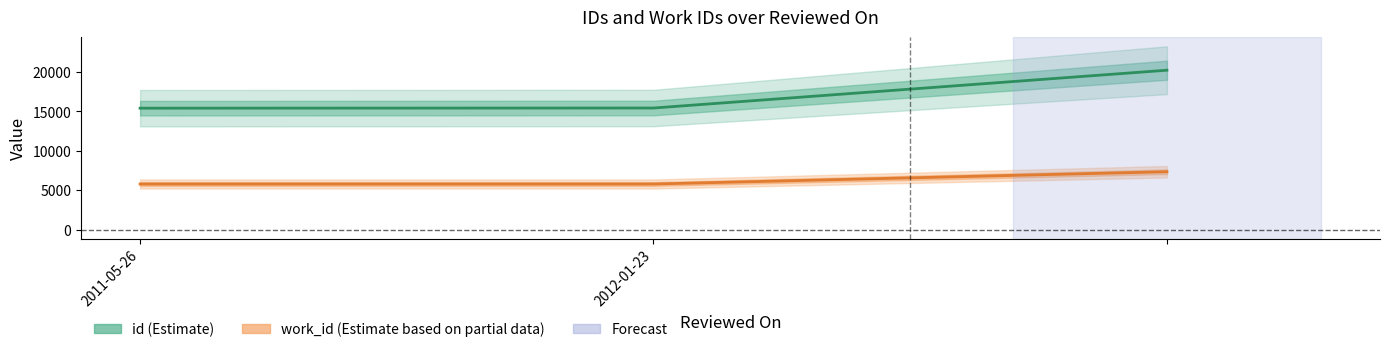

What is the approximate value of work_id at 2011-05-26, to the nearest 10?

5780